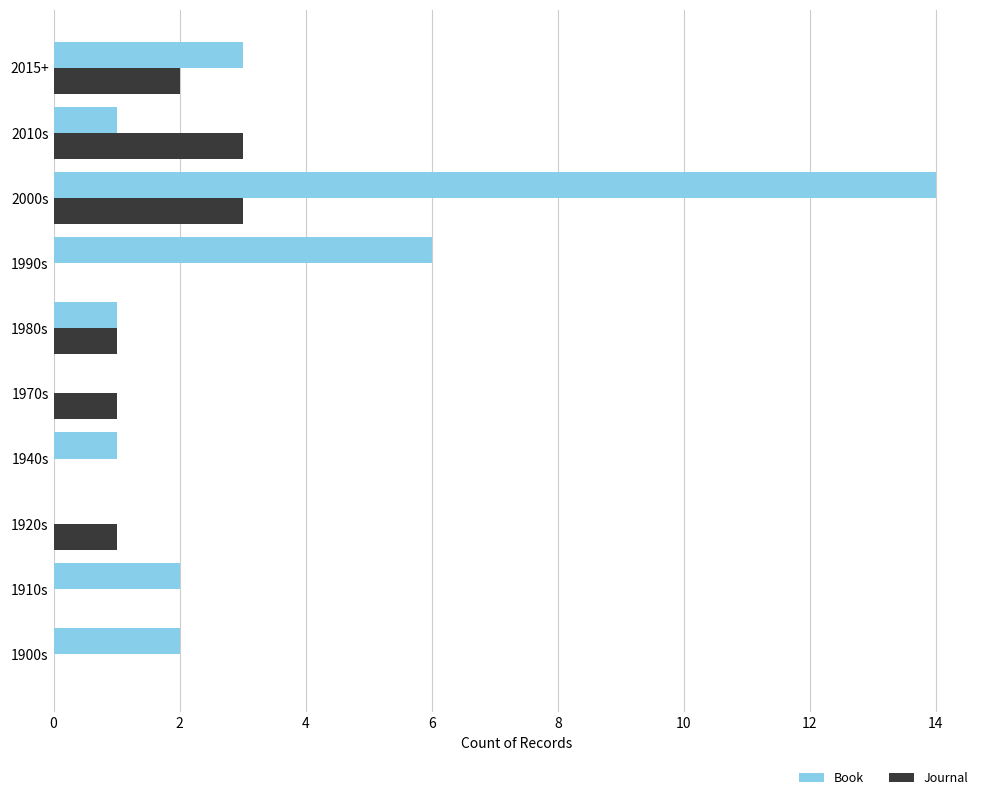

What is the sum of all Book values?

30